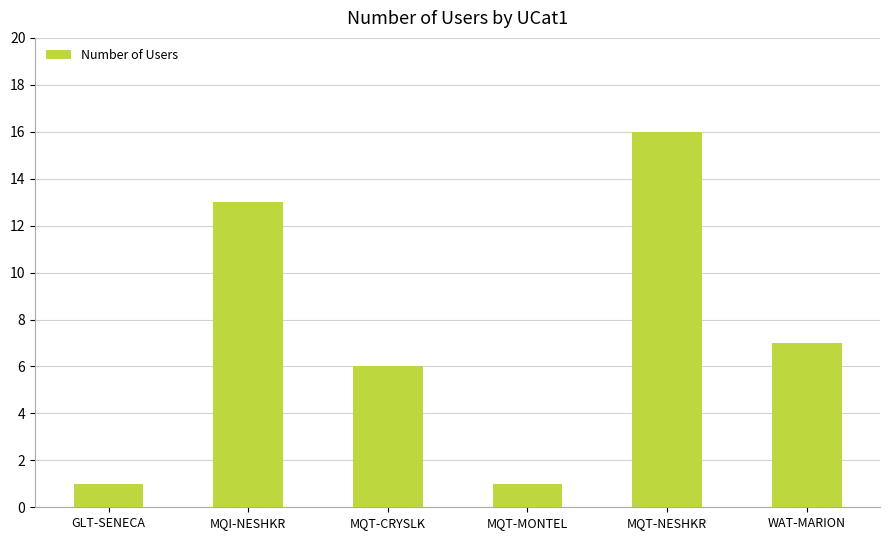

Which category has the highest value across all series?

MQT-NESHKR